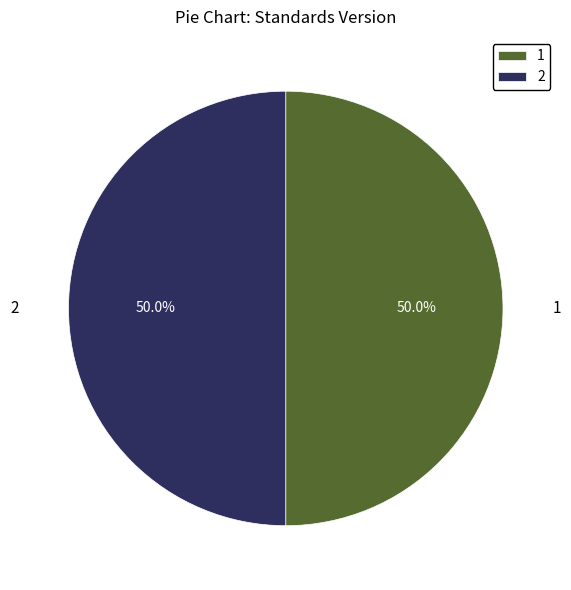

What is the ratio of the value at 2 to the value at 1?

1.0